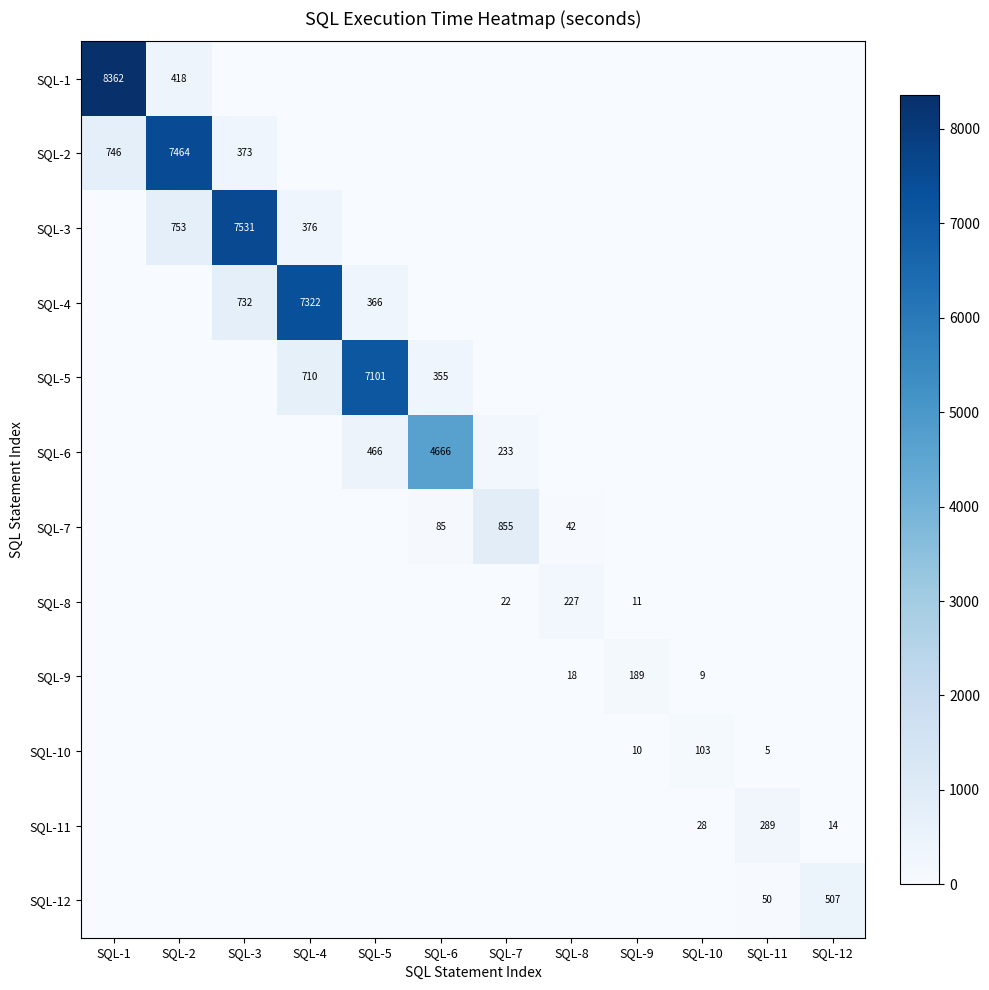

True or false: SQL-8 has a value of 67 at SQL-8.

False